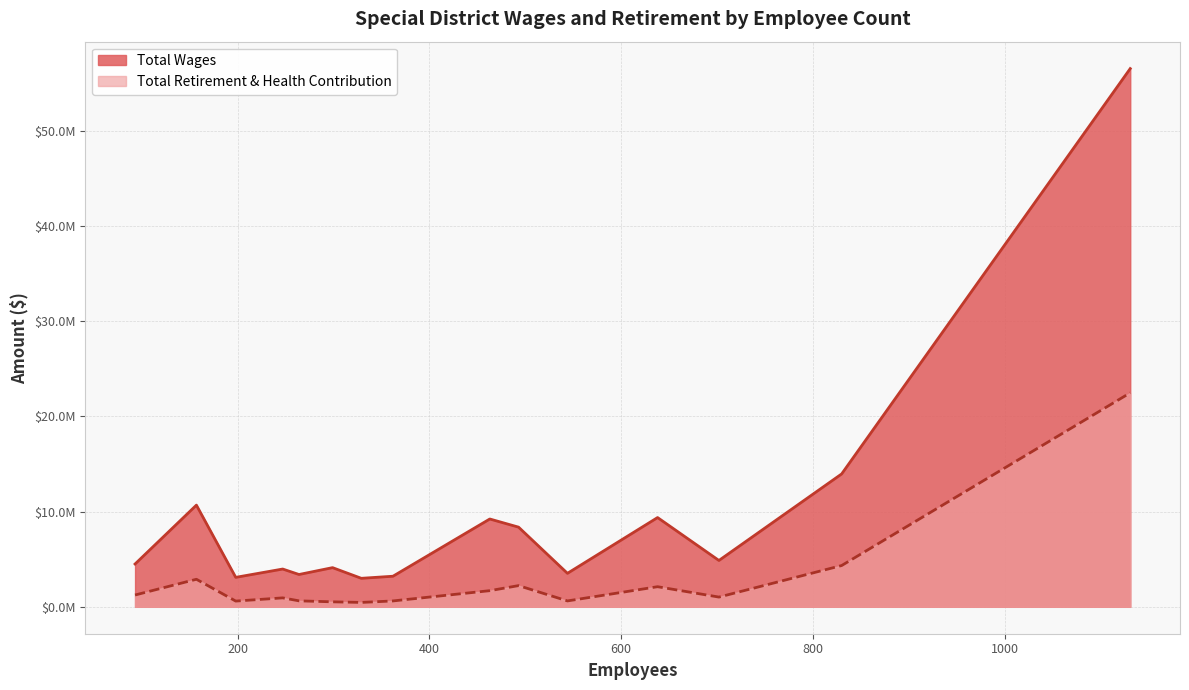

How many lines are shown in the chart?

2